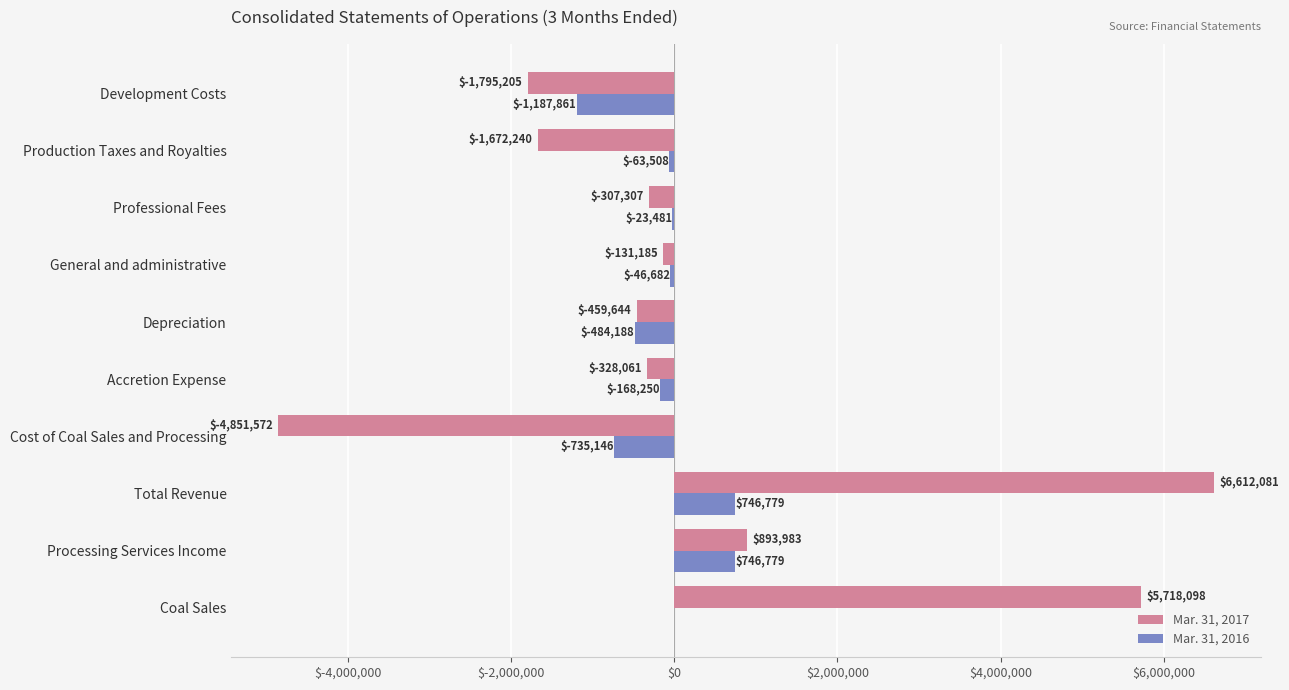

The Mar. 31, 2016 series shows -46682 at General and administrative. True or false?

True